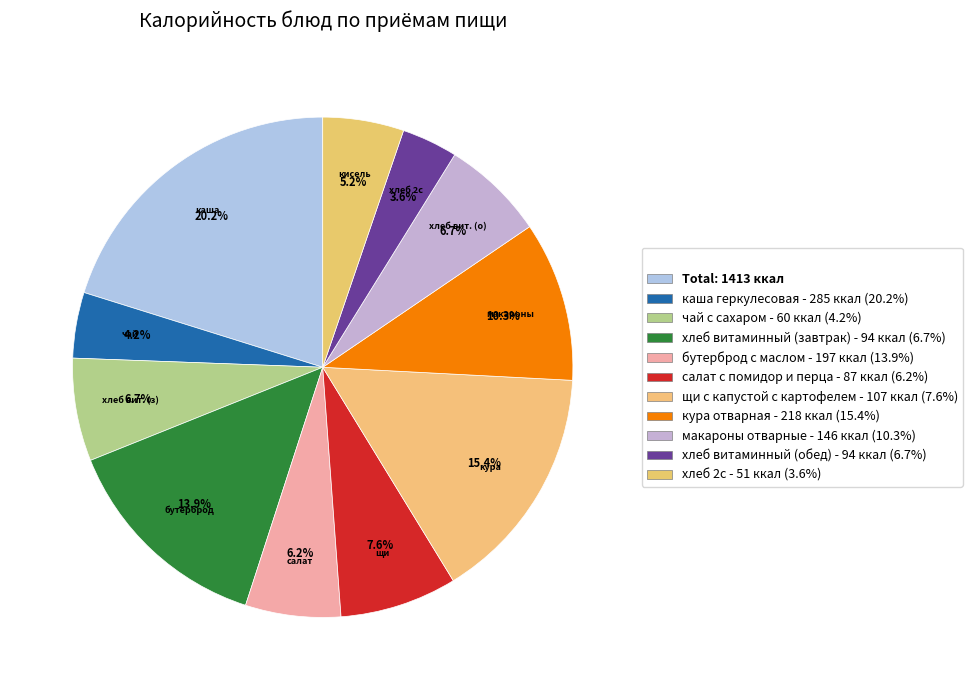

How many slices are in this pie chart?

11